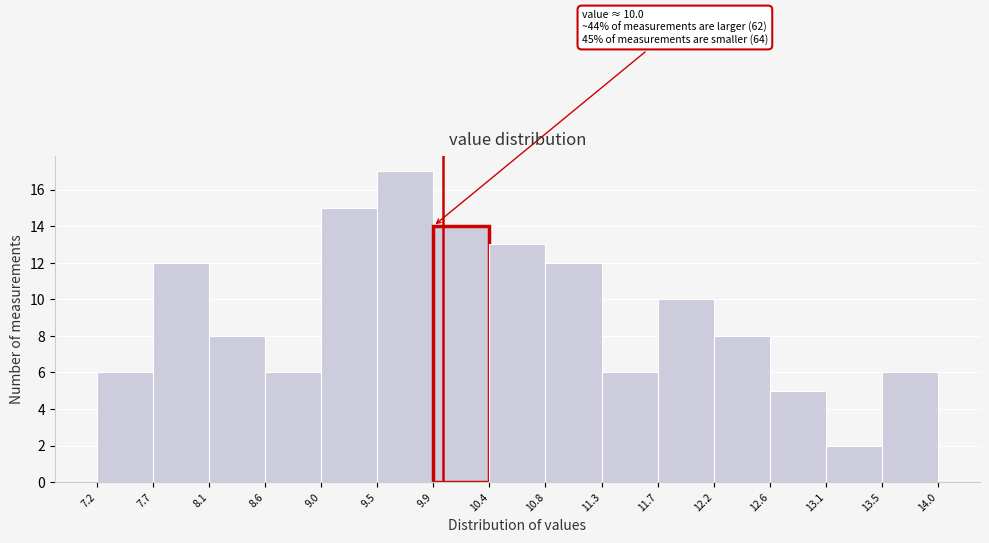

Which range on the x-axis has the tallest bar?

9.5 to 9.9